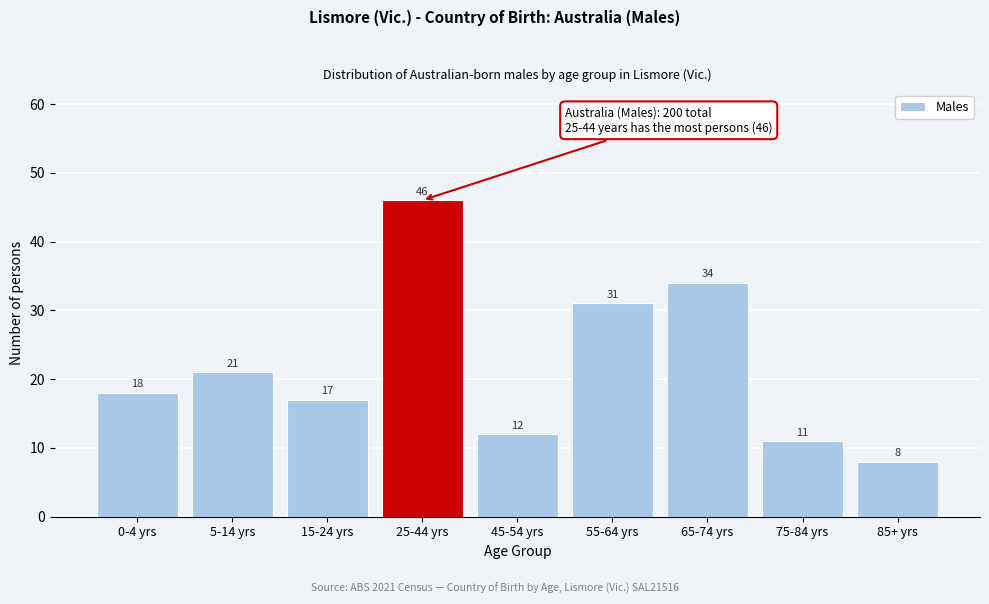

Reading left to right, transcribe all the data shown in this chart.

0-4 yrs=18	5-14 yrs=21	15-24 yrs=17	25-44 yrs=46	45-54 yrs=12	55-64 yrs=31	65-74 yrs=34	75-84 yrs=11	85+ yrs=8